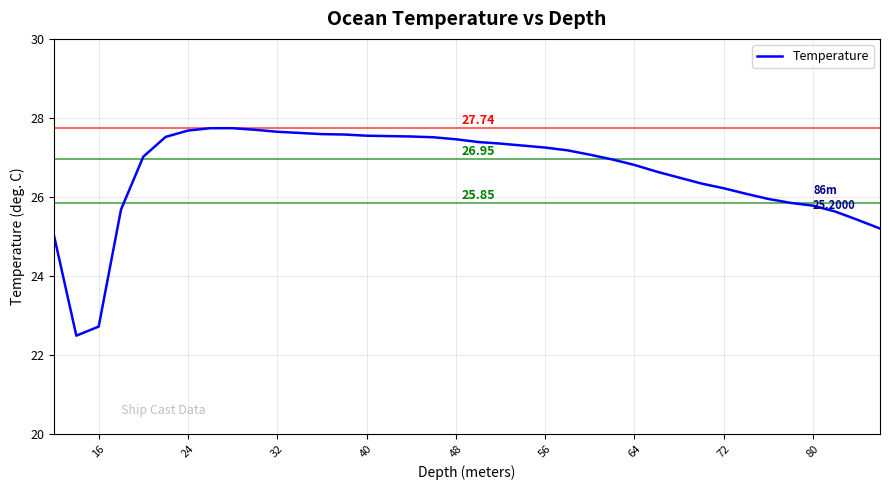

What is the minimum value shown in the chart?

22.5